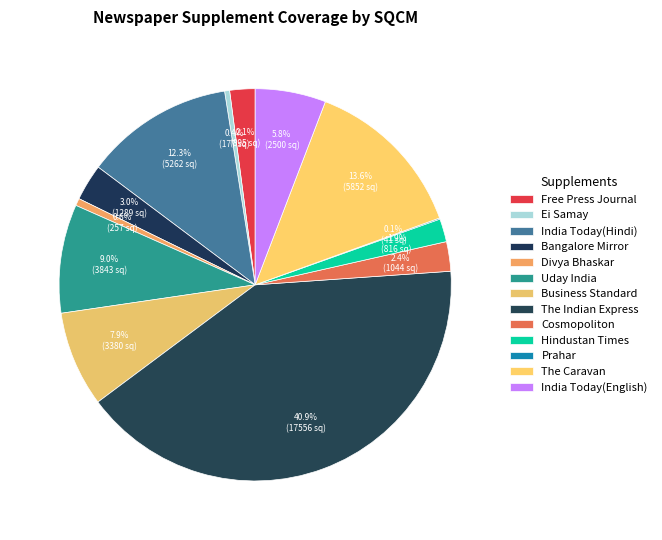

Combined, do Ei Samay and The Caravan account for over 50%?

No